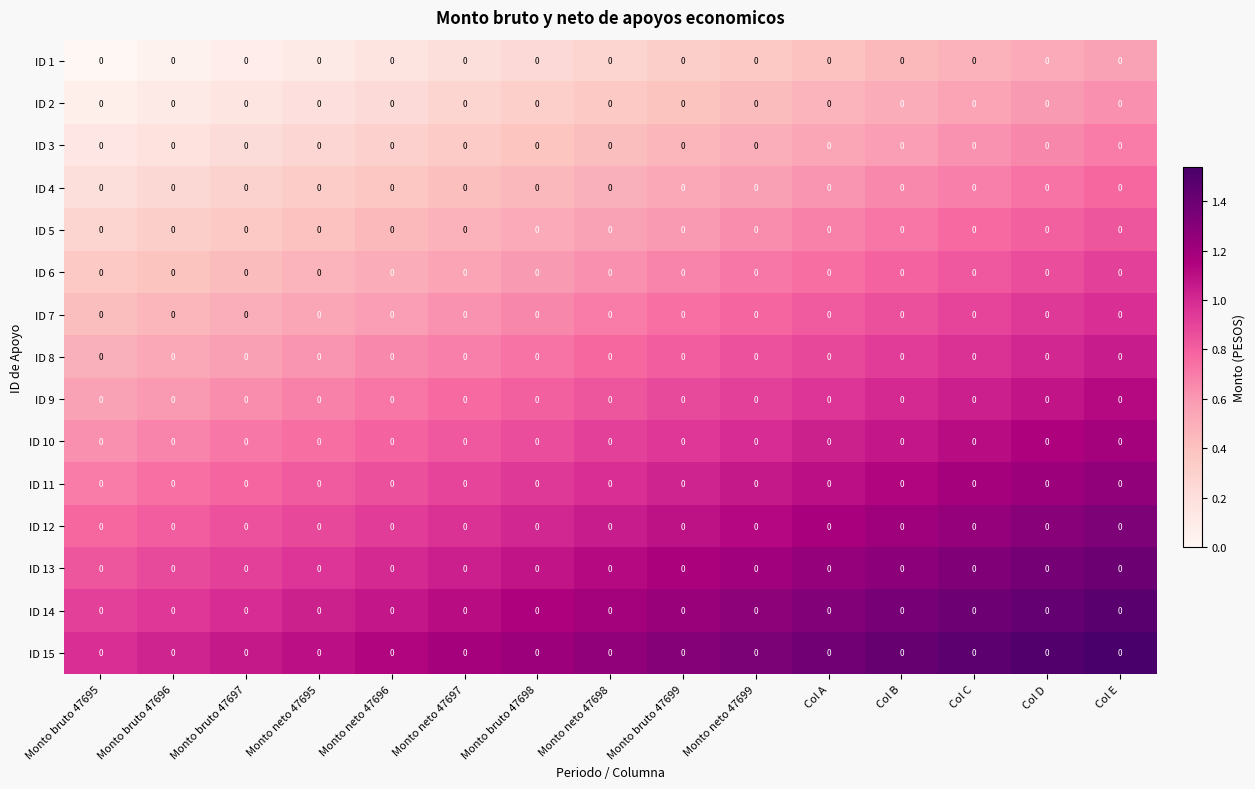

Where is ID 6 nearest to the value 0?

Monto bruto 47695